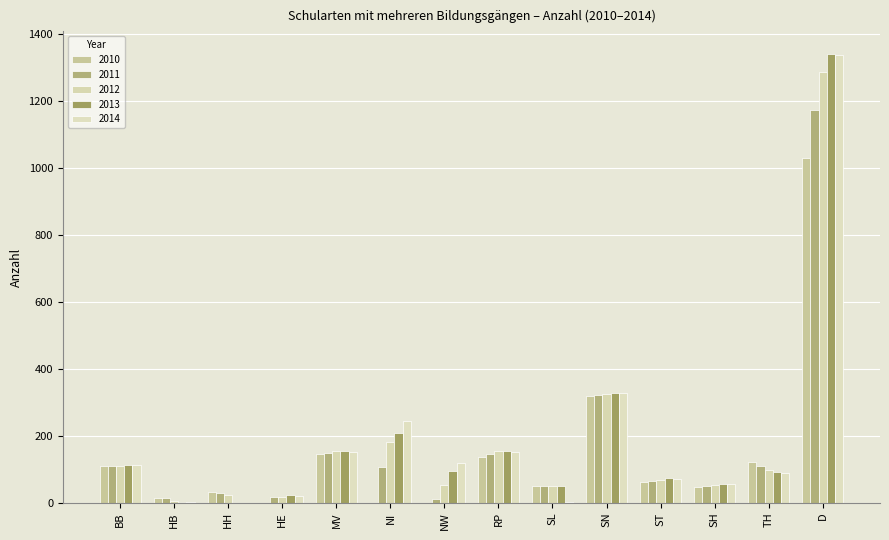

Does the chart contain stacked bars?

No